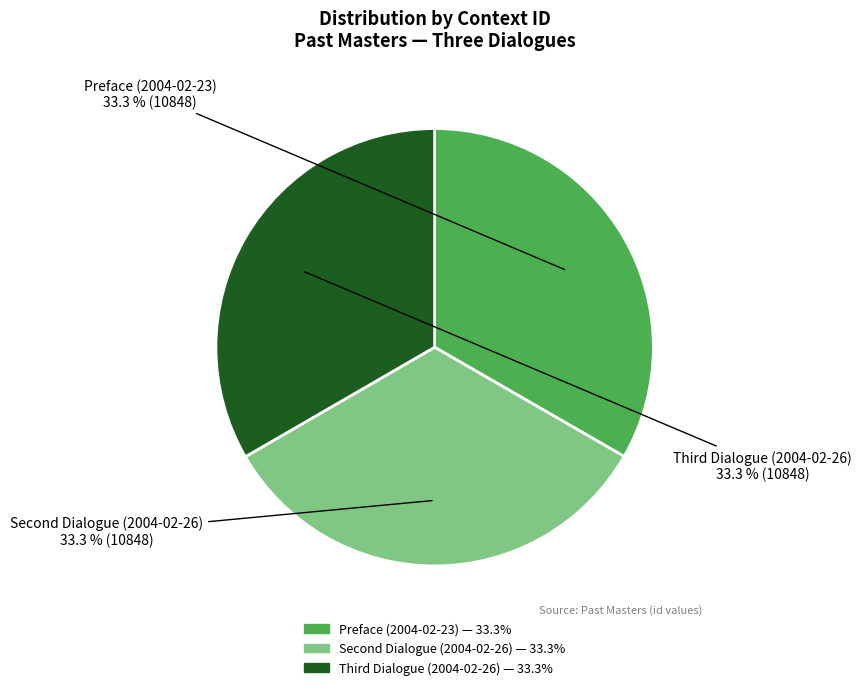

Is Preface (2004-02-23) the majority of the pie?

No